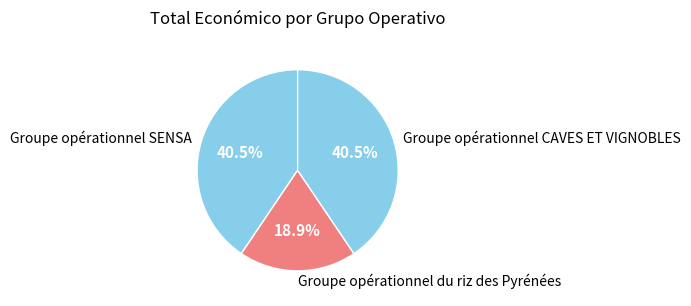

Combined, what portion of the pie is Groupe opérationnel du riz des Pyrénées and Groupe opérationnel CAVES ET VIGNOBLES?

59.5%